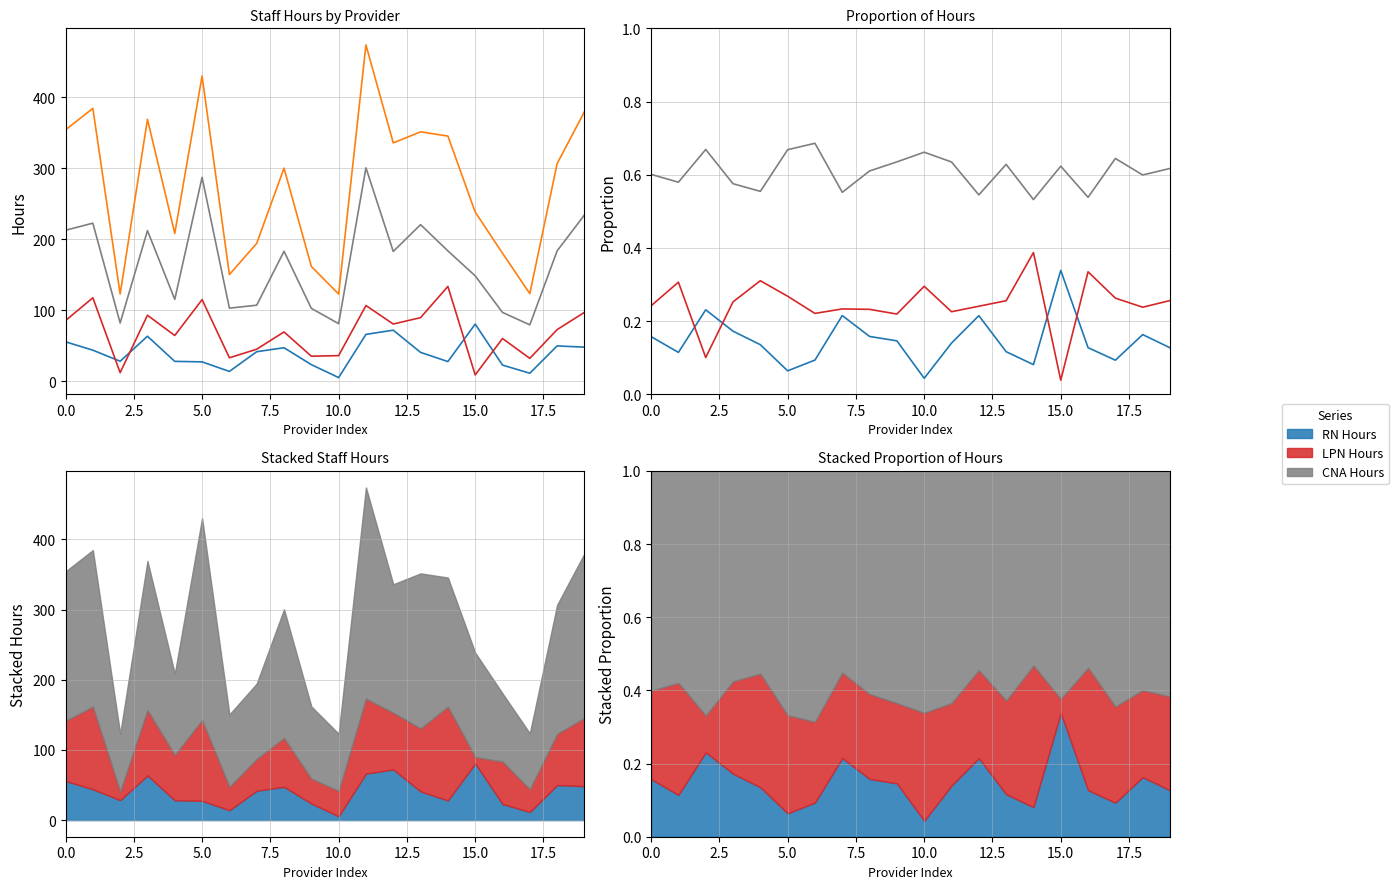

True or false: RN Hours and CNA Hours cross at least once.

False